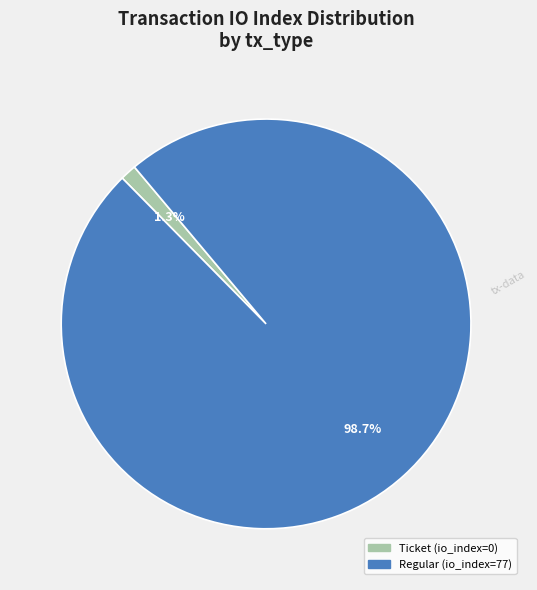

To the nearest percent, what is the combined percentage of Regular (io_index=77) and Ticket (io_index=0)?

100%